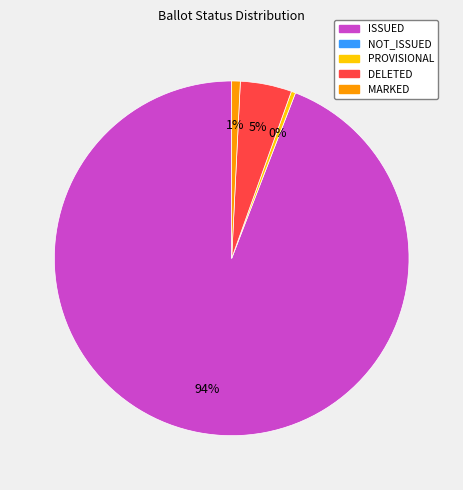

To the nearest percent, what is the average slice percentage?

25%